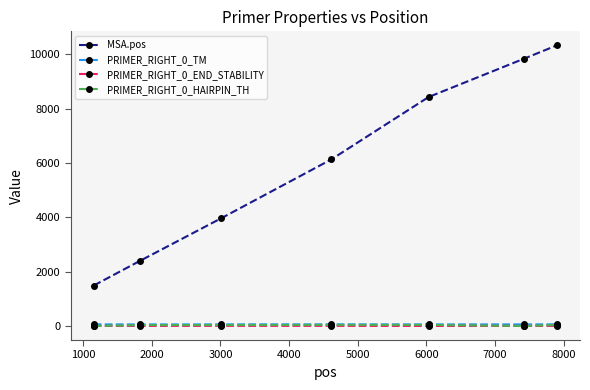

Does the chart have visible grid lines?

No